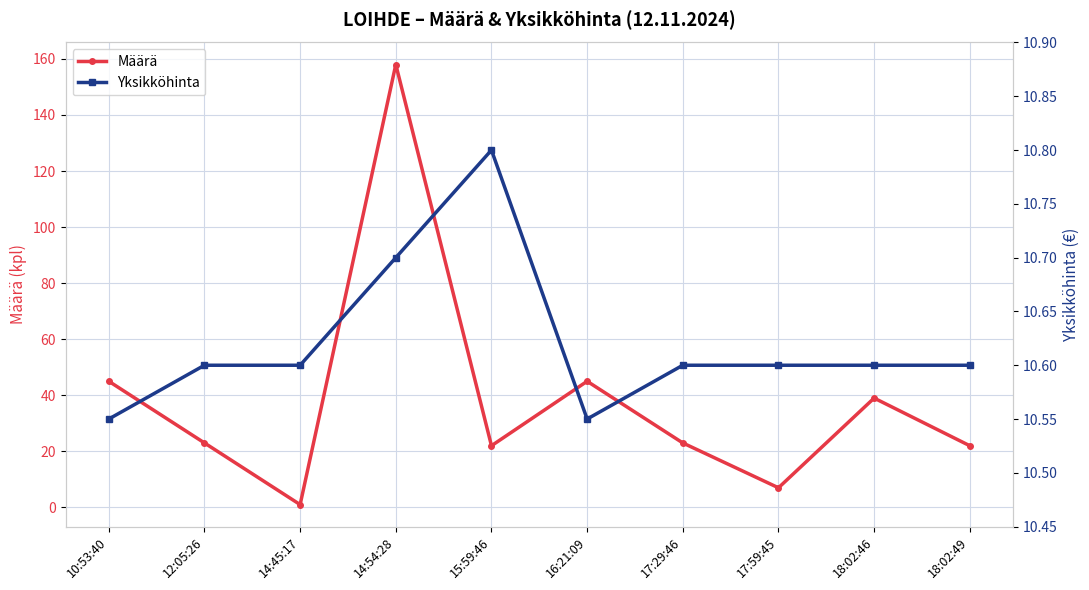

The Yksikköhinta series shows 5.4 at 17:29:46. True or false?

False